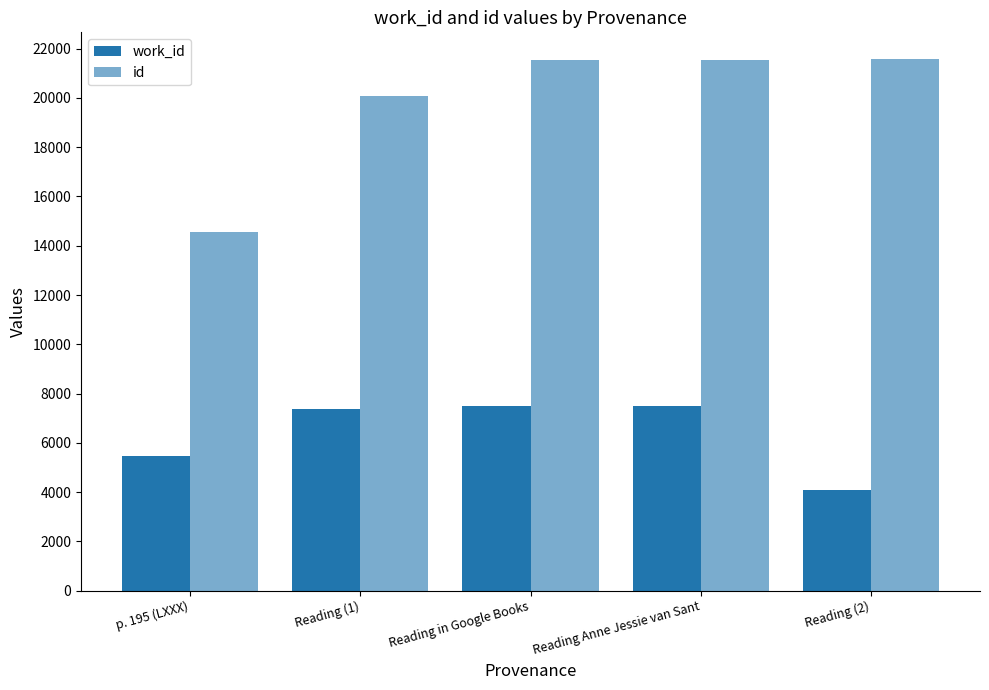

How many bars are there in each group?

2